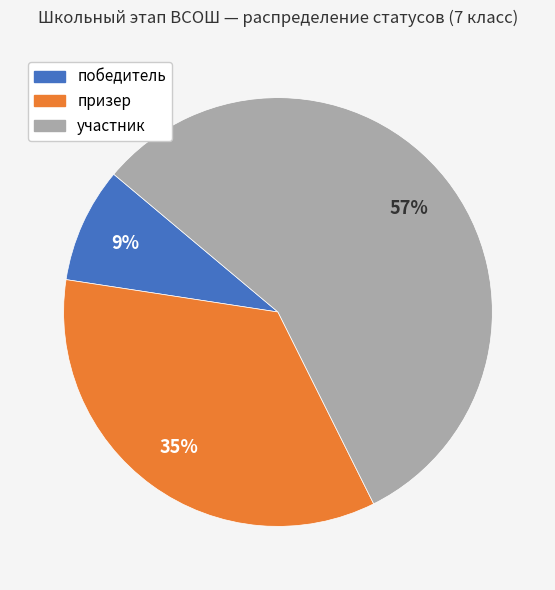

The победитель slice represents 16% of the pie. True or false?

False